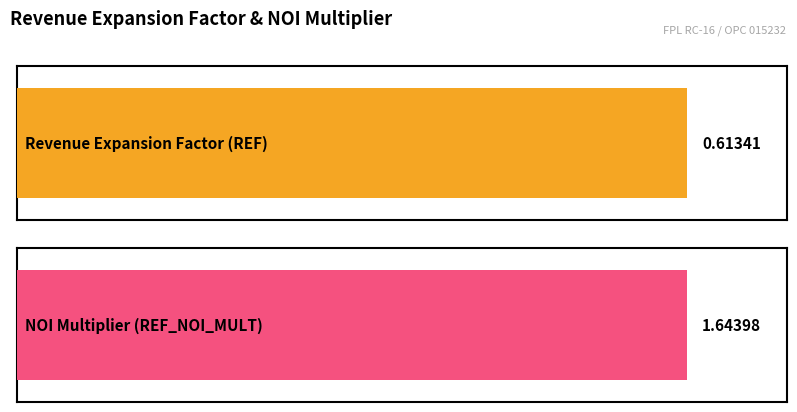

Is it true that Revenue Expansion Factor (REF) equals 1.1 at 2017?

False